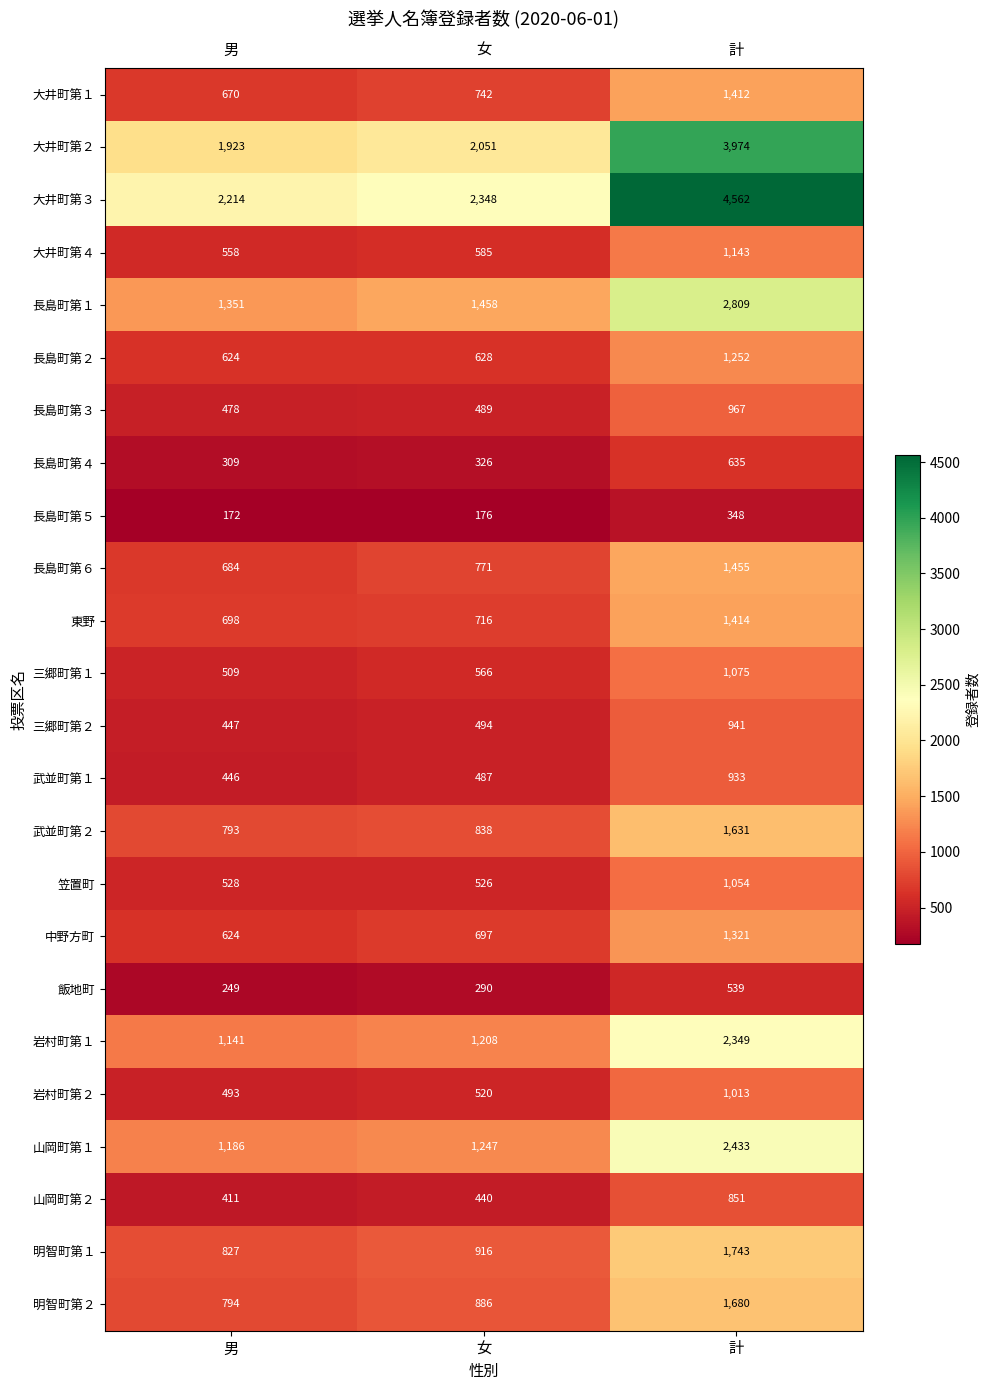

At how many categories does at least one series exceed 1128?

3